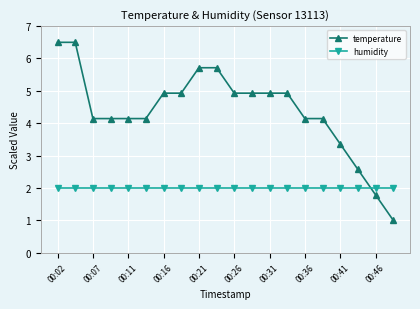

At how many categories does at least one series exceed 3?

17